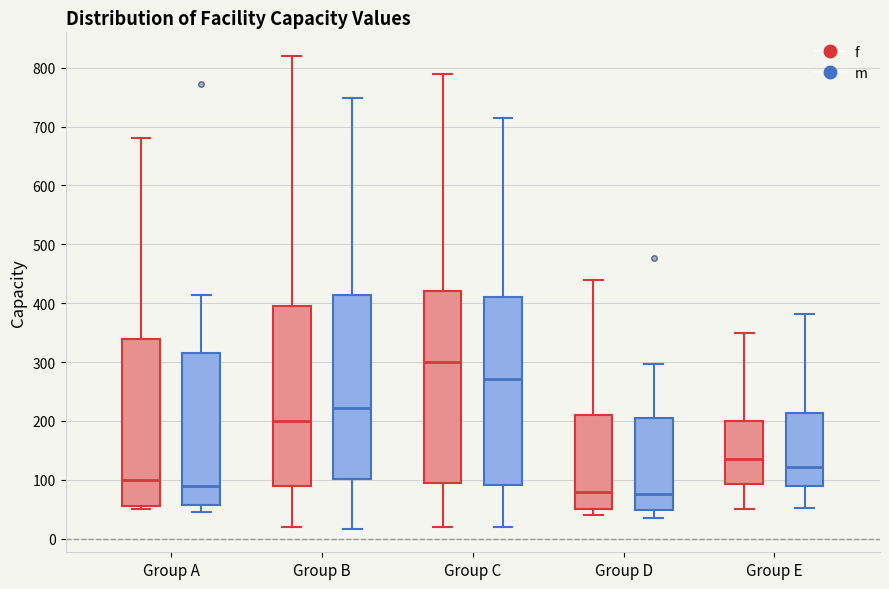

Where does the median line of the box for Group A (f) sit on the y-axis? The values are not printed on the chart, so give them approximately, as read against the axis.

100